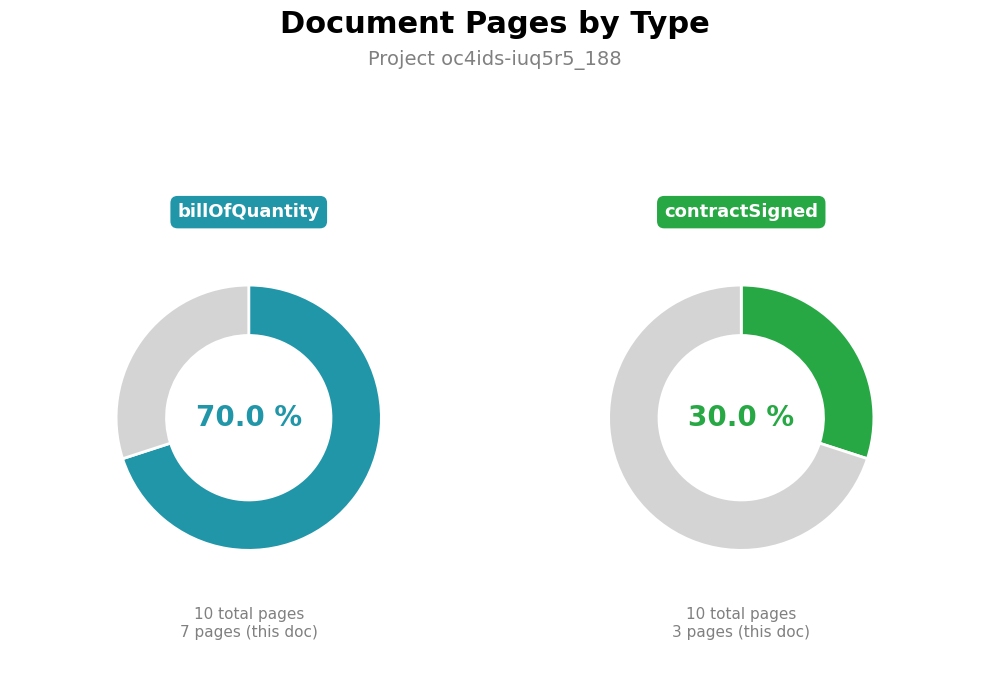

To the nearest percent, what portion does billOfQuantity (doc 70) represent?

70%